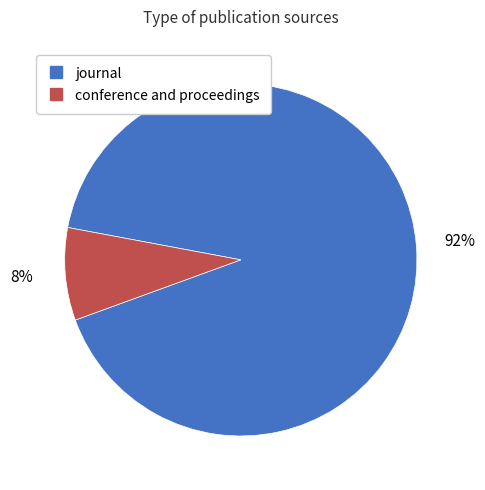

How many segments does this pie chart have?

2